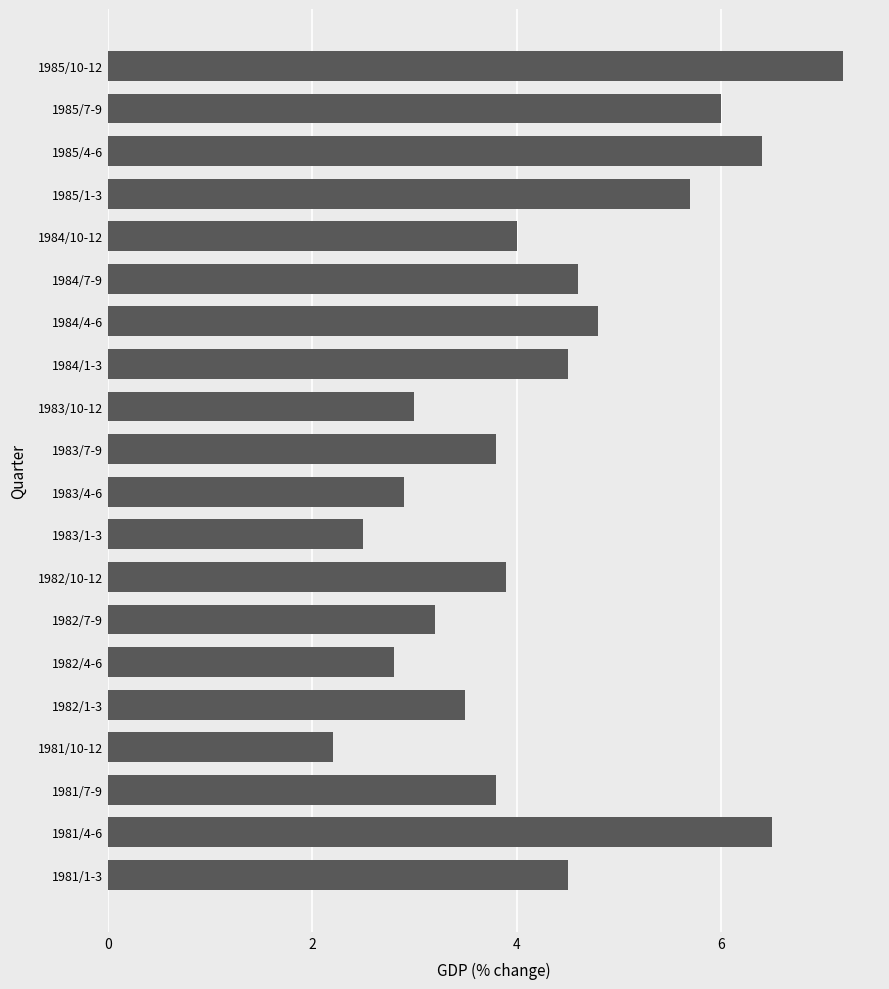

Reading bottom to top, what are all the values shown in this chart?

1981/1-3=4.5	1981/4-6=6.5	1981/7-9=3.8	1981/10-12=2.2	1982/1-3=3.5	1982/4-6=2.8	1982/7-9=3.2	1982/10-12=3.9	1983/1-3=2.5	1983/4-6=2.9	1983/7-9=3.8	1983/10-12=3.0	1984/1-3=4.5	1984/4-6=4.8	1984/7-9=4.6	1984/10-12=4.0	1985/1-3=5.7	1985/4-6=6.4	1985/7-9=6.0	1985/10-12=7.2